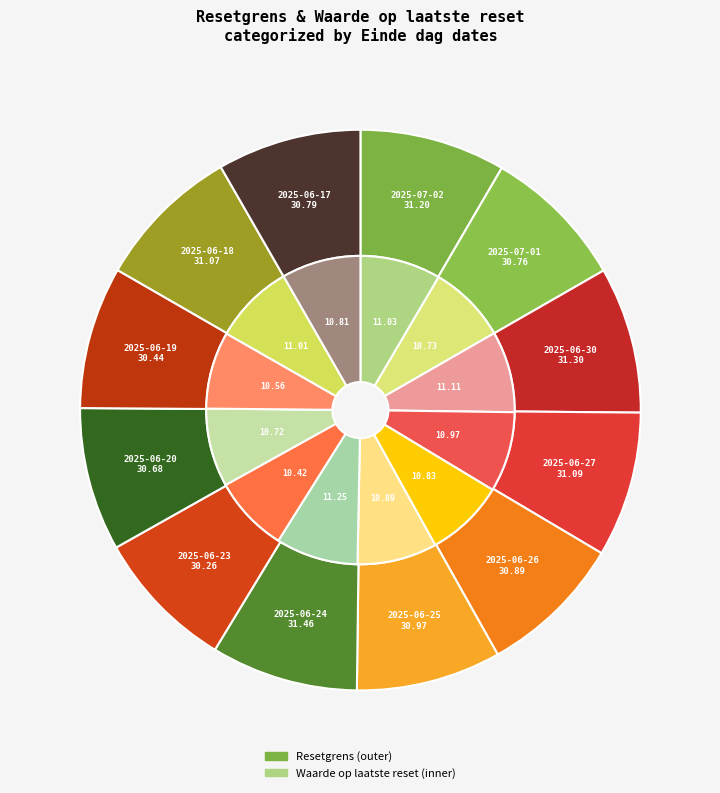

Count the number of slices in the pie.

12